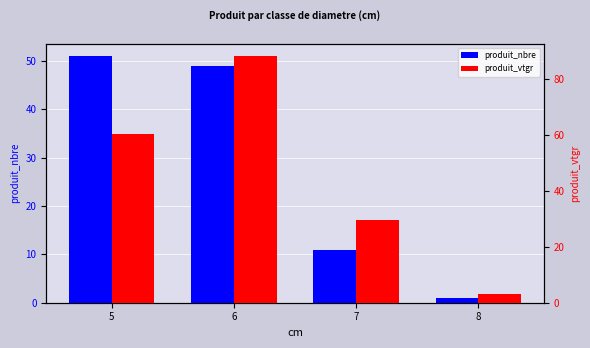

What is the spread (max minus min) of values at 7?

18.7